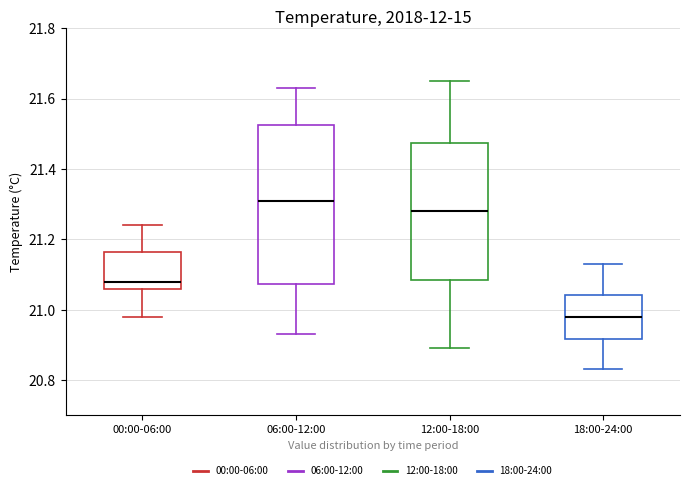

Comparing the boxes themselves (not the whiskers), which one is the tallest?

06:00-12:00